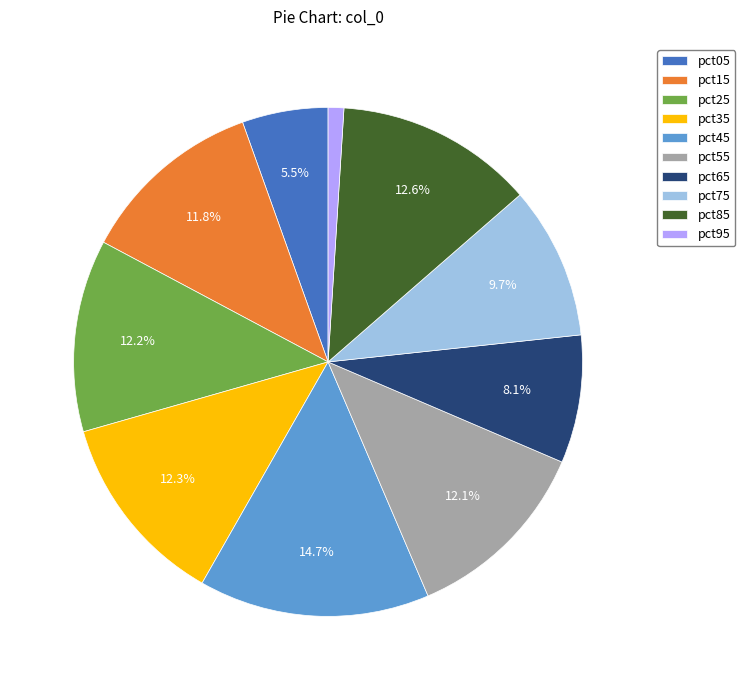

Which category has the smallest portion of the pie?

pct95